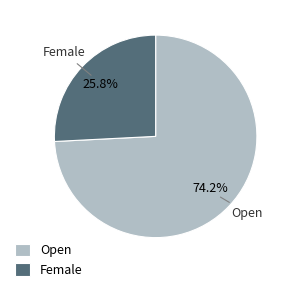

Approximately how many times larger is the value at Female compared to Open?

0.3